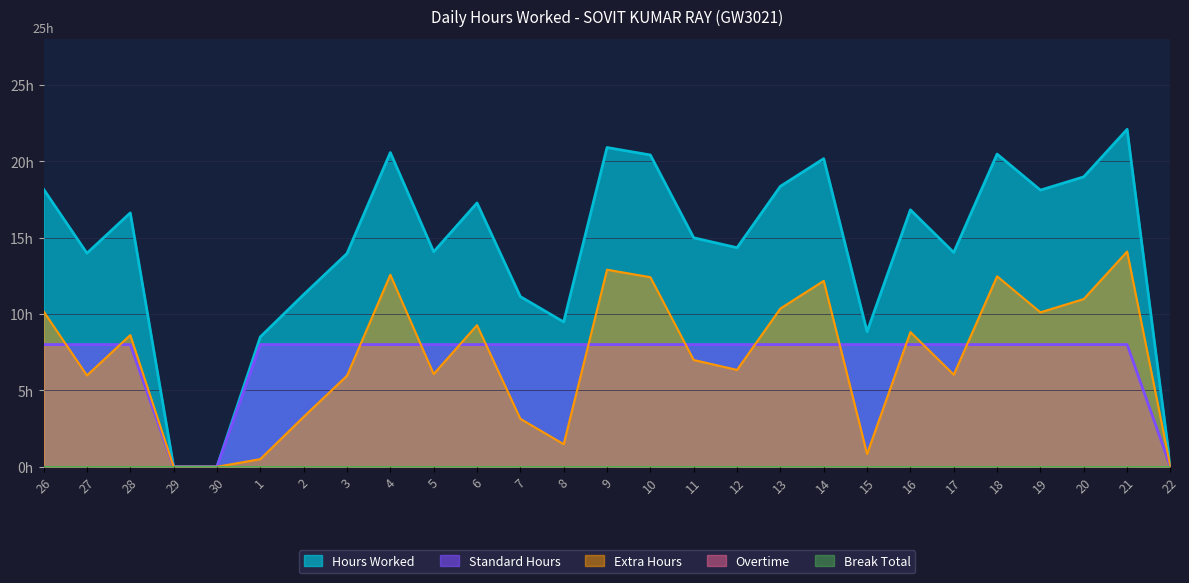

Where is Extra Hours nearest to the value 7?

11